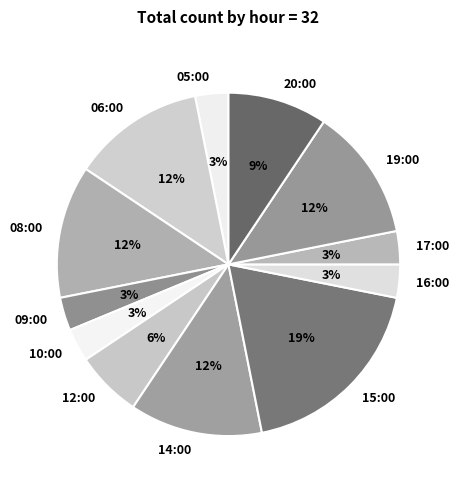

To the nearest percent, what is the combined percentage of 10:00 and 09:00?

6%